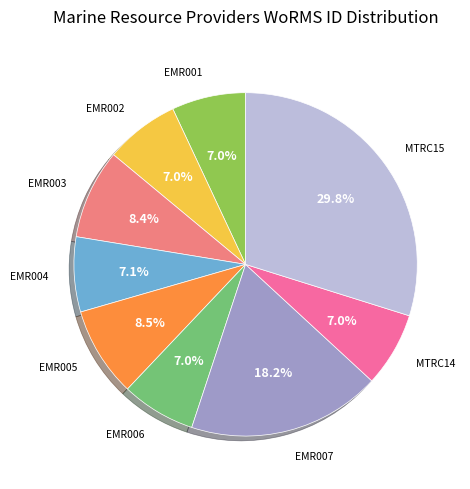

Count the number of slices in the pie.

9